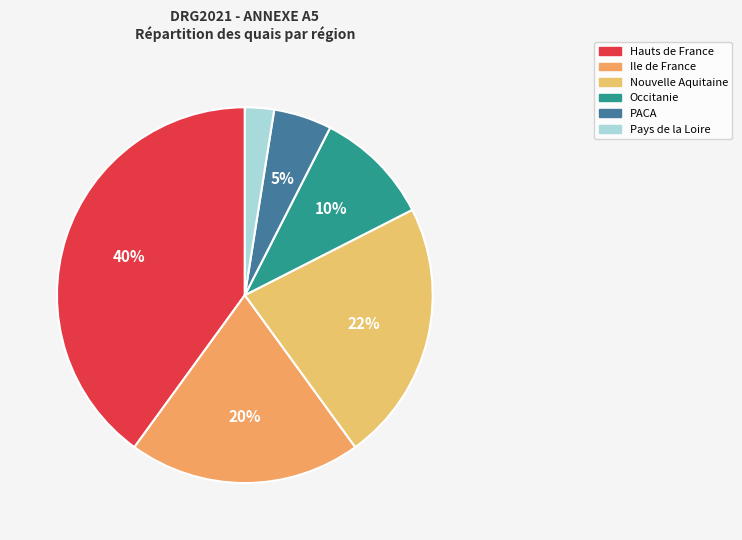

To the nearest percent, what portion does PACA represent?

5%